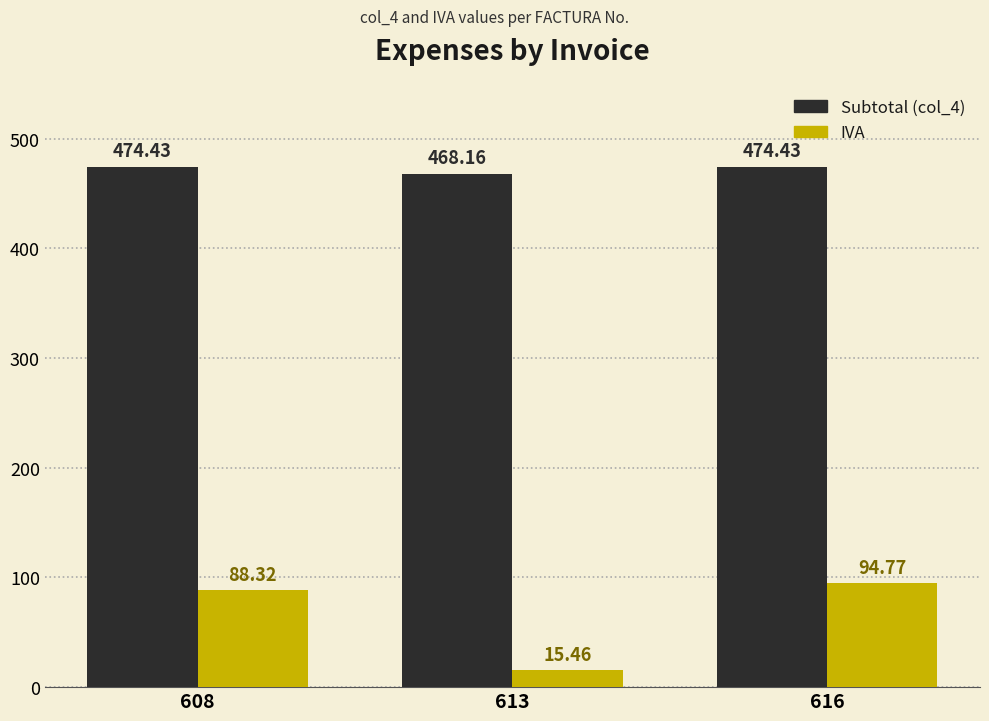

The IVA series shows 132.2 at 608. True or false?

False